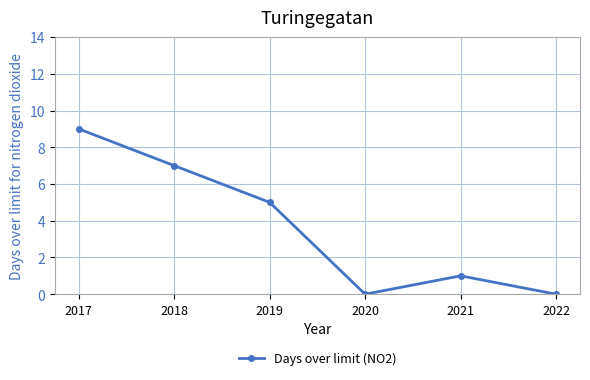

Does the chart display data point markers on the line(s)?

Yes